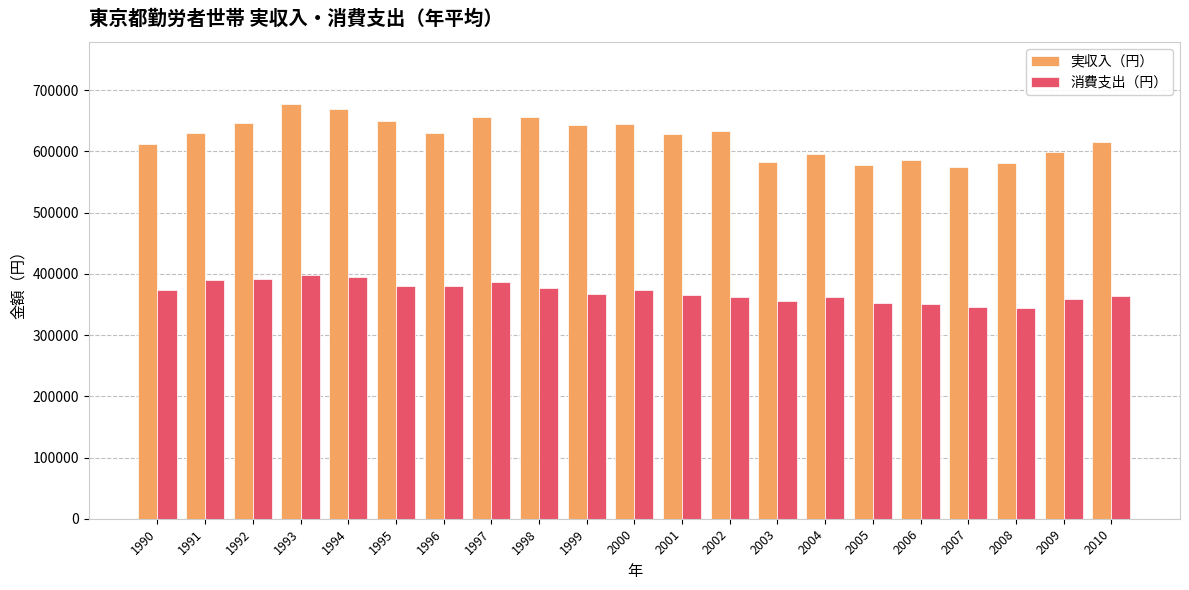

True or false: 実収入（円） has a value of 655940 at 1997.

True